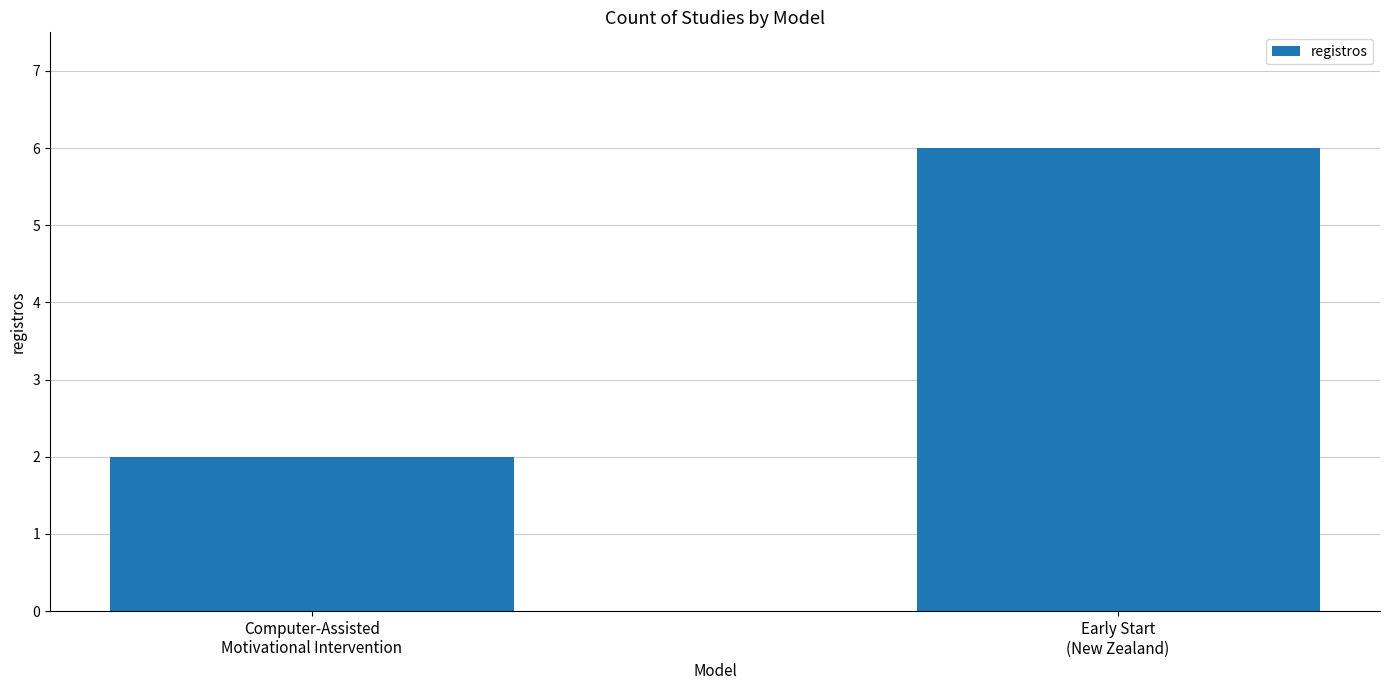

List the labels in order of value, largest first.

Early Start
(New Zealand), Computer-Assisted
Motivational Intervention